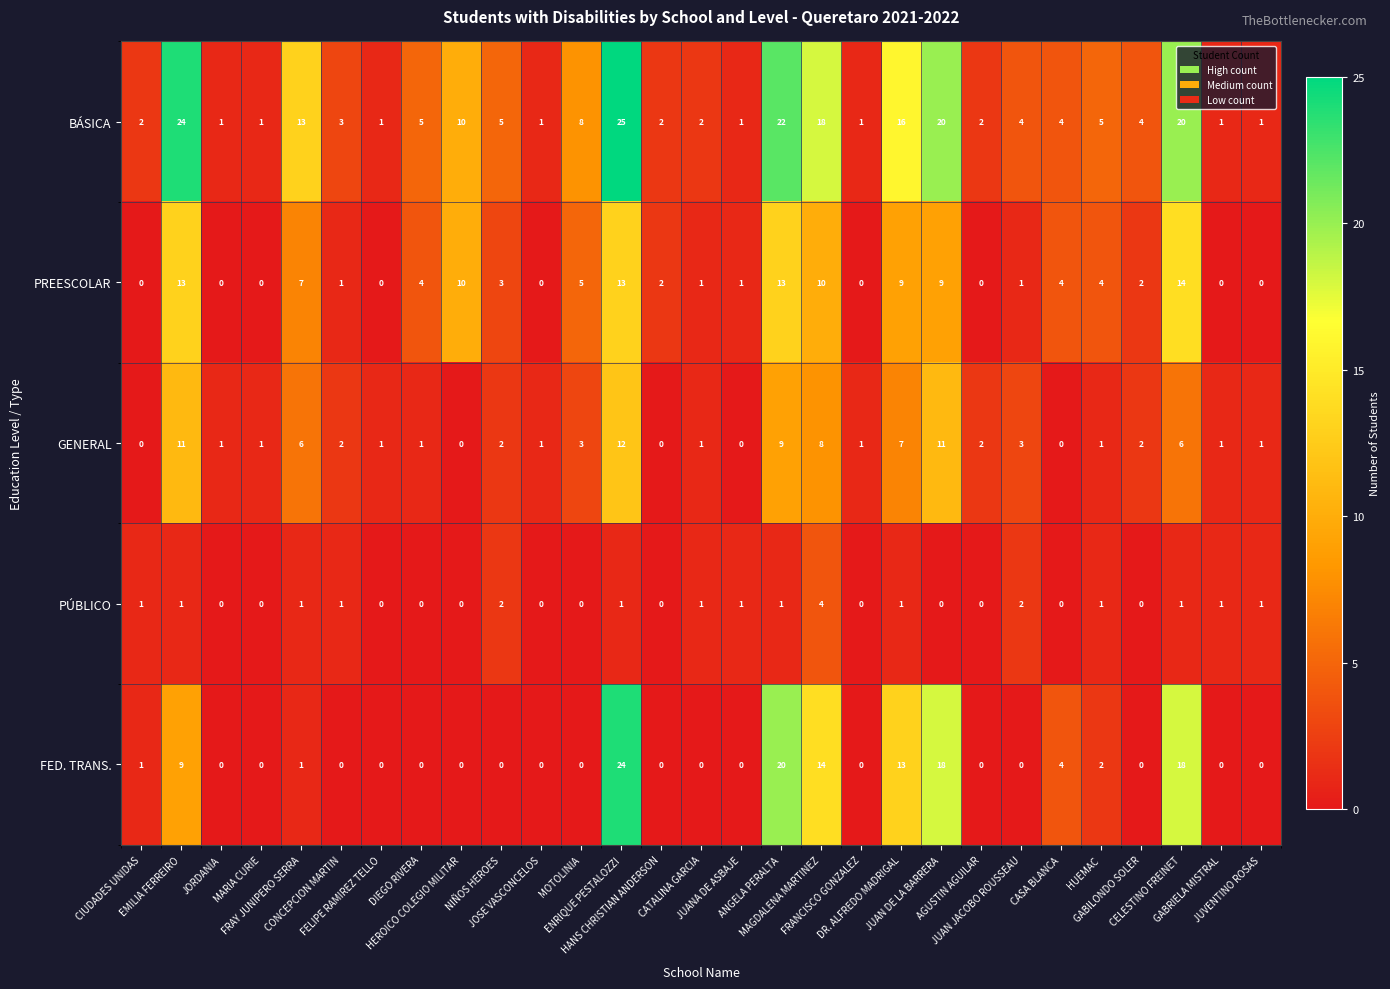

At how many categories does at least one series exceed 15?

7